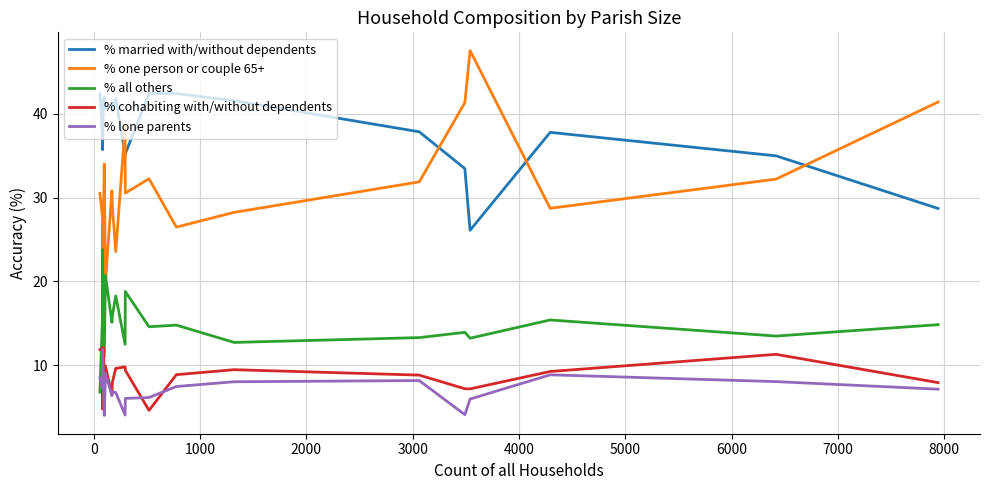

What is the smallest value displayed?

4.0